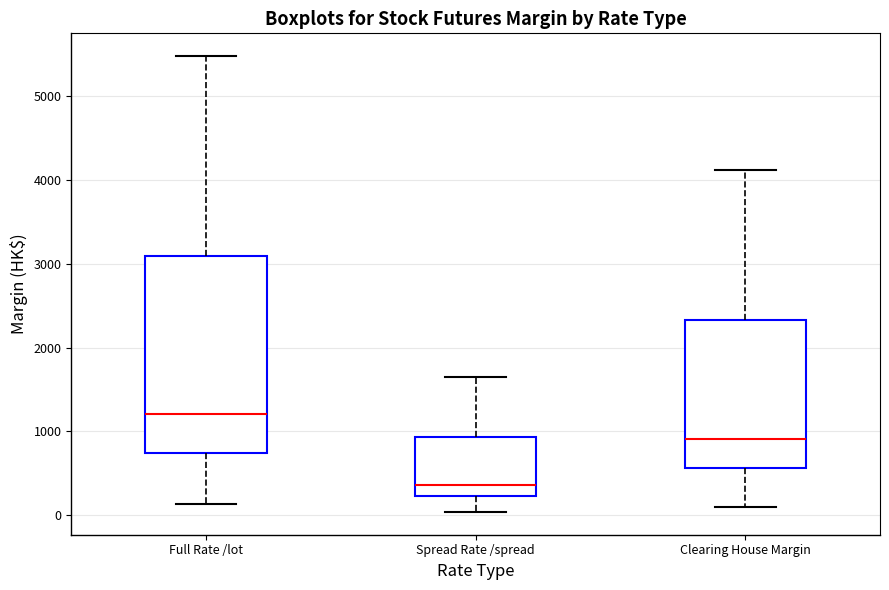

Comparing the boxes themselves (not the whiskers), which one is the tallest?

Full Rate /lot